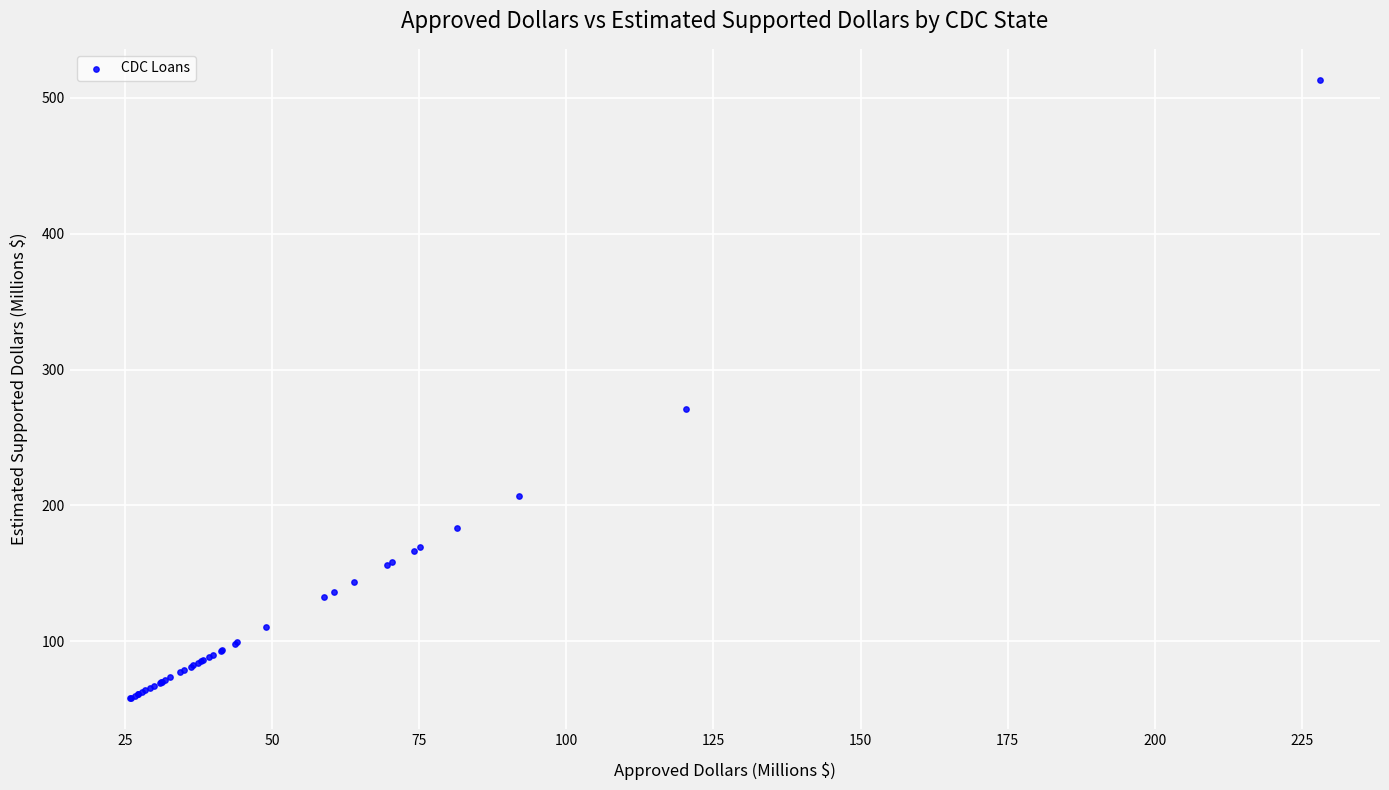

What Y value in the scatter plot is closest to 285?

270.9